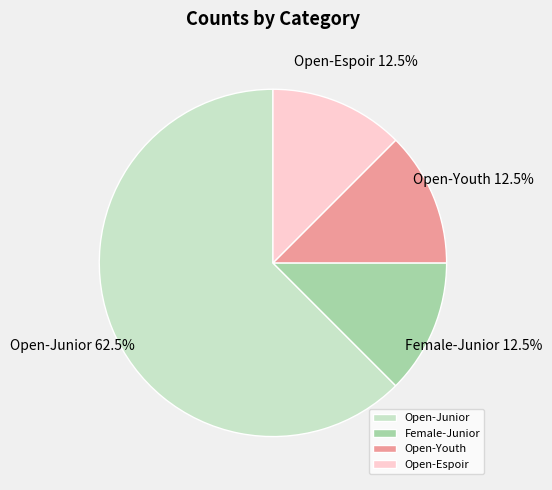

Combined, what portion of the pie is Open-Espoir and Female-Junior?

25.0%